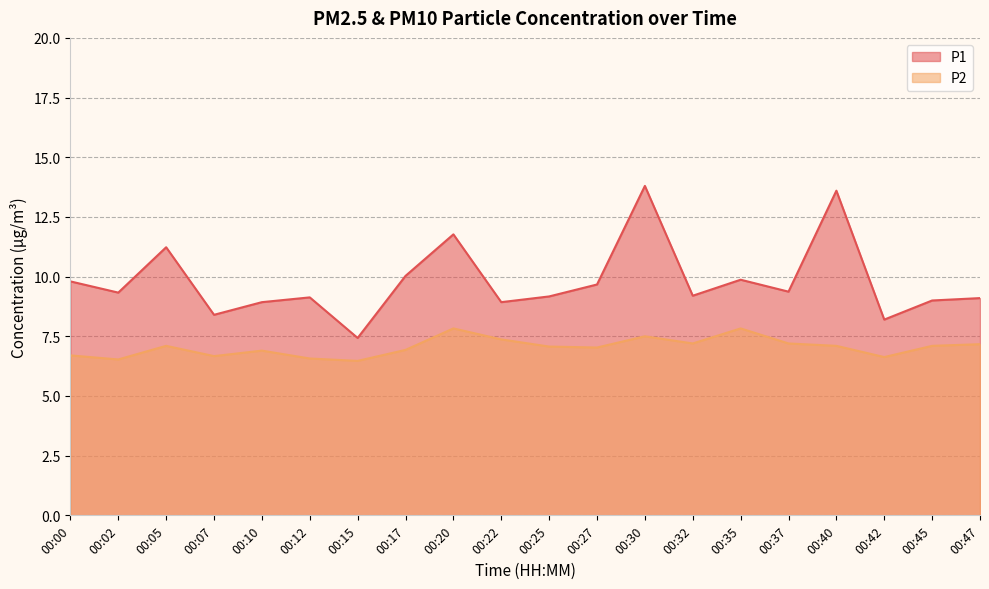

True or false: P1 has a value of 4.6 at 00:02.

False